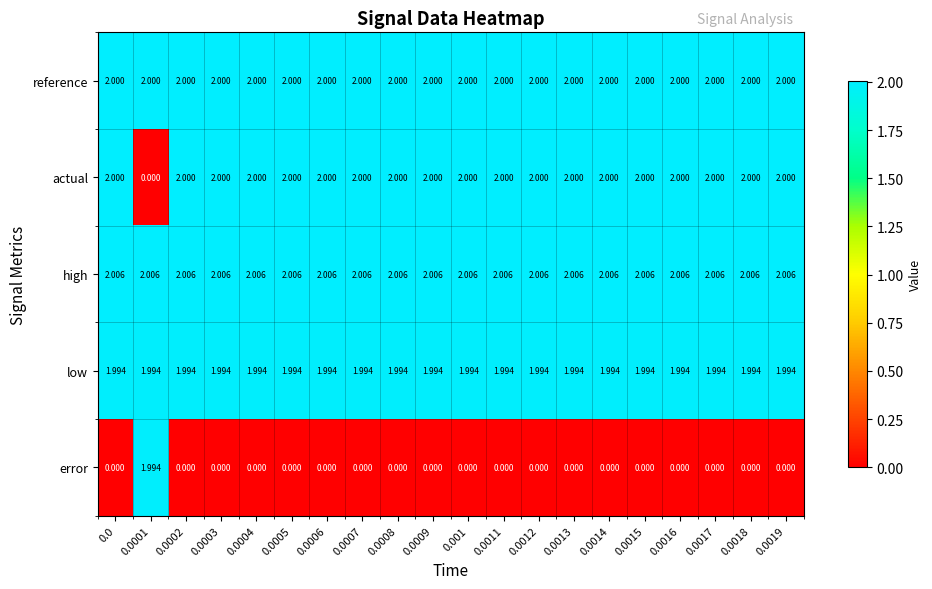

Is the value of error at 0.001 greater than the value of low at 0.0007?

No